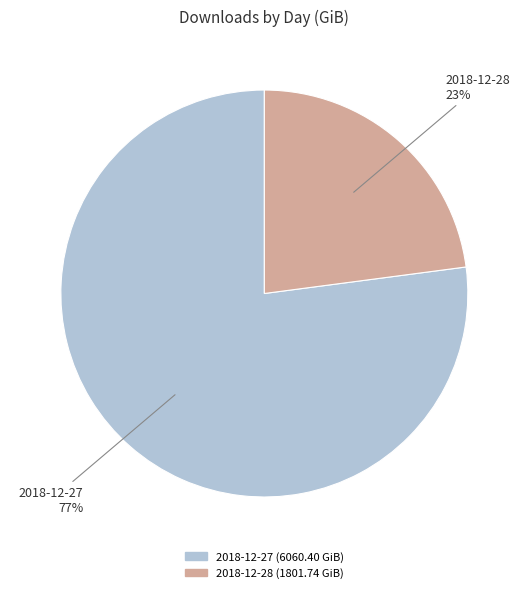

Combined, do 2018-12-27 and 2018-12-28 account for over 50%?

Yes